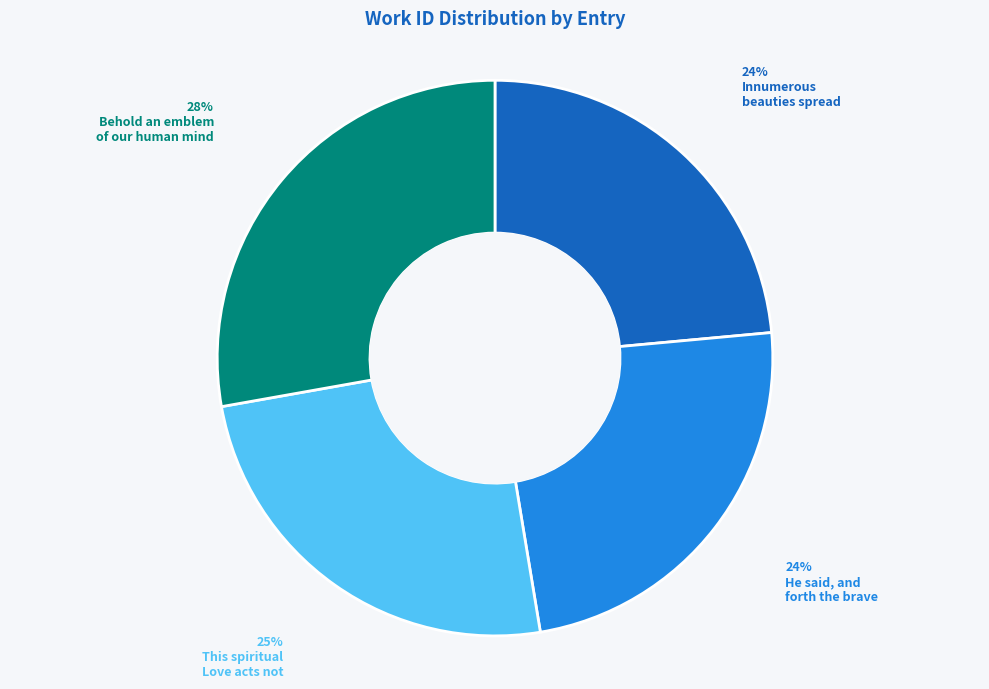

To the nearest percent, what is the difference between the largest and smallest slice percentages?

4%